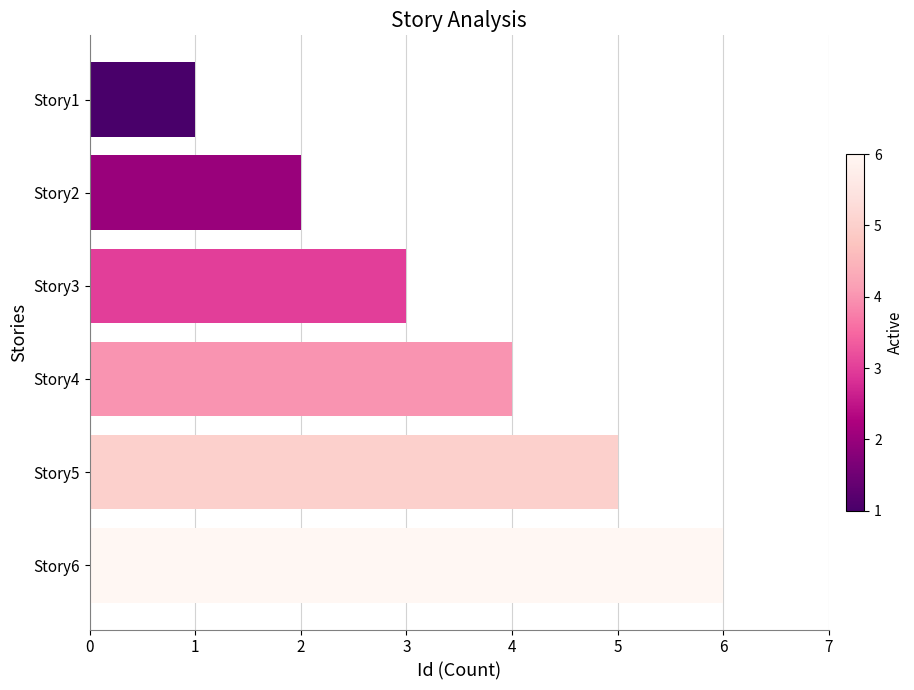

What is the sum of all values?

21